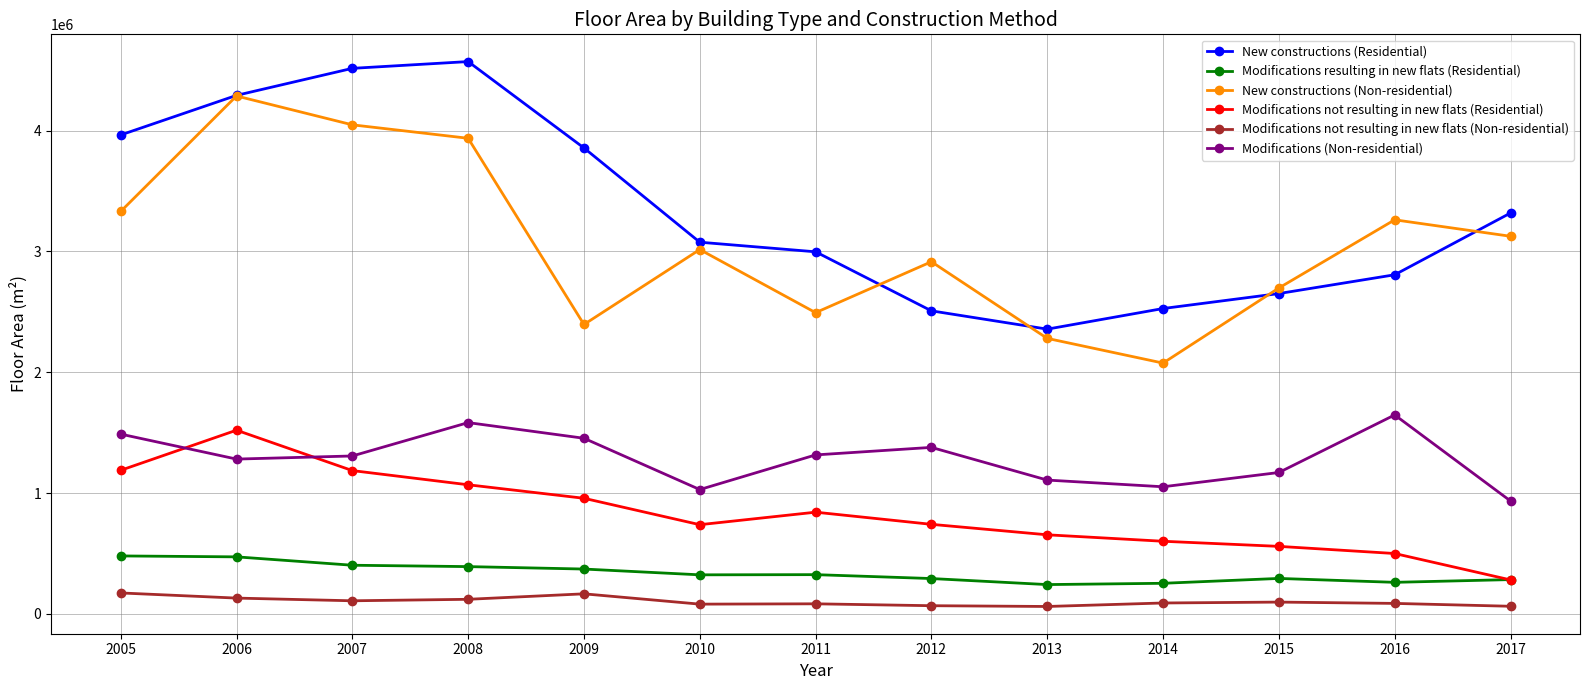

Rank the series at 2014 from lowest to highest value.

Modifications not resulting in new flats (Non-residential), Modifications resulting in new flats (Residential), Modifications not resulting in new flats (Residential), Modifications (Non-residential), New constructions (Non-residential), New constructions (Residential)